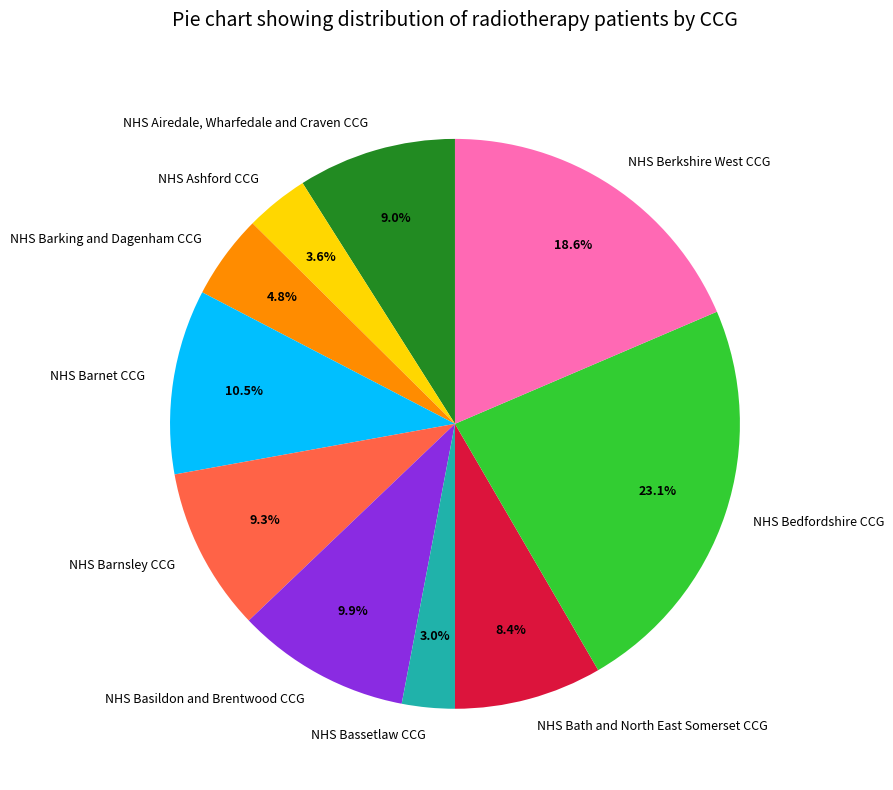

How many segments does this pie chart have?

10